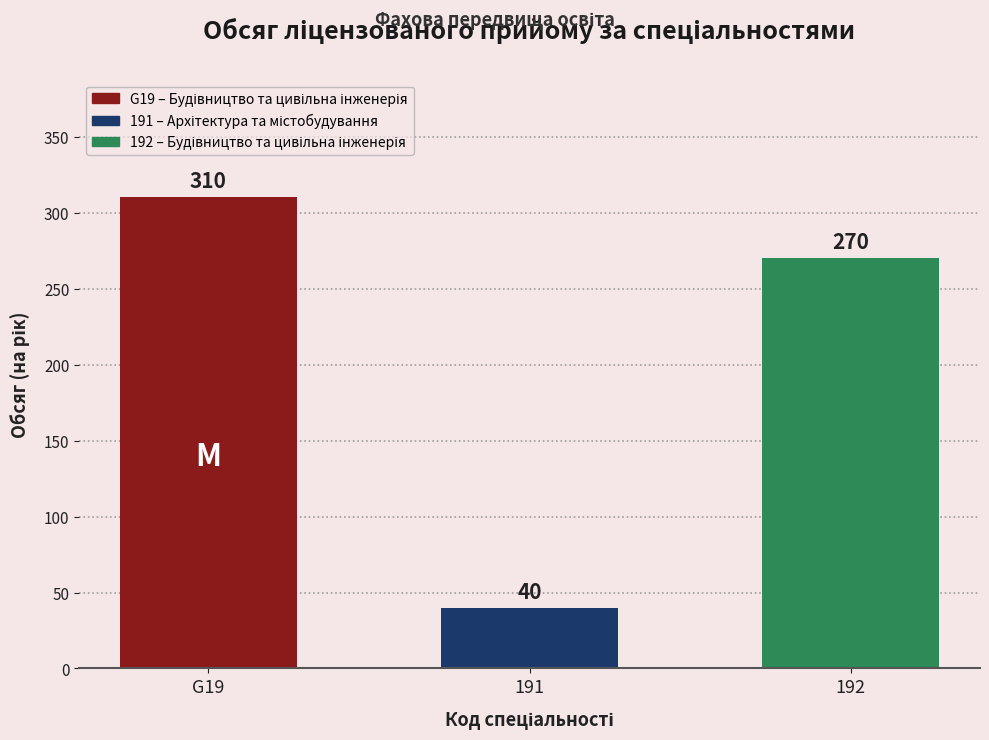

At which label is the value closest to 175?

192